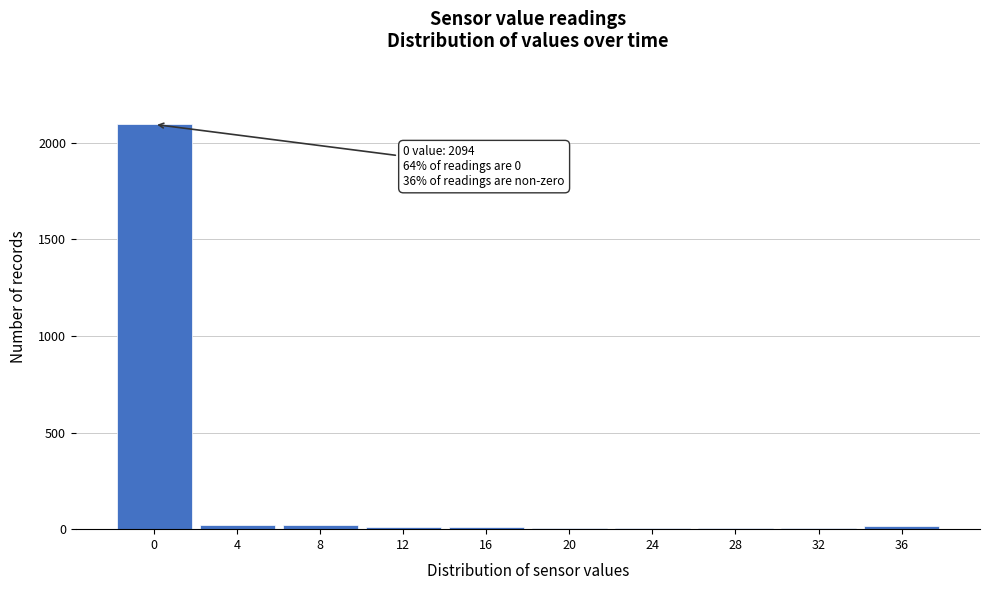

What is the greatest value displayed?

2094